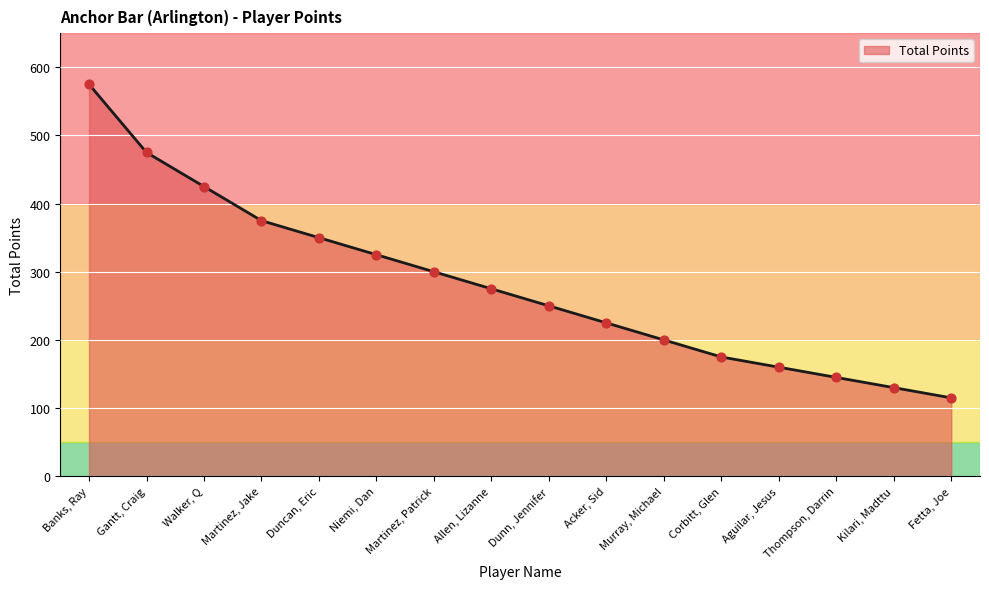

Which has a higher value, Walker, Q or Allen, Lizanne?

Walker, Q